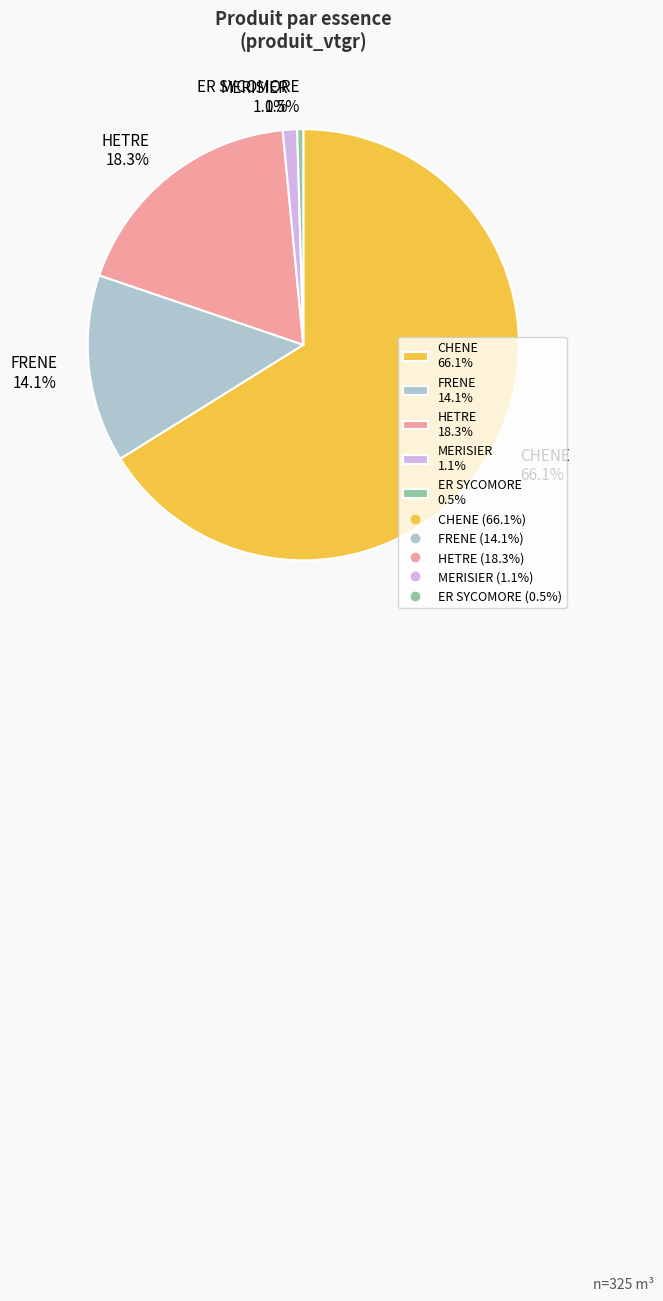

To the nearest percent, what is the difference between the largest and smallest slice percentages?

66%